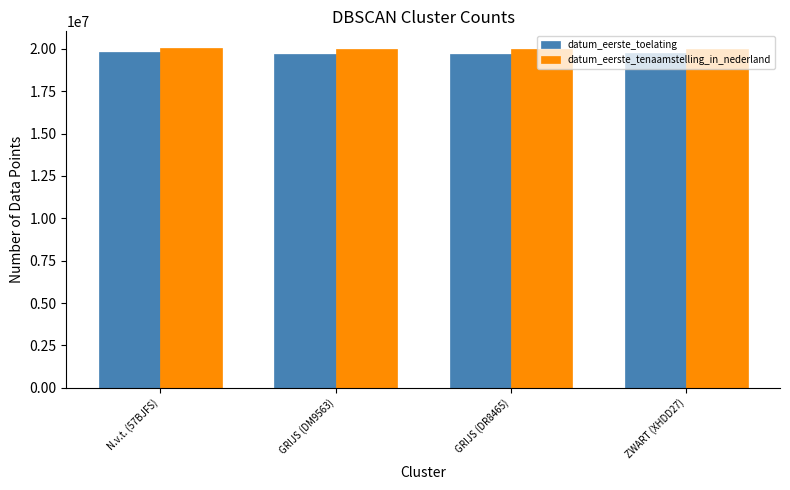

What position from the right is ZWART (XHDD27)?

1